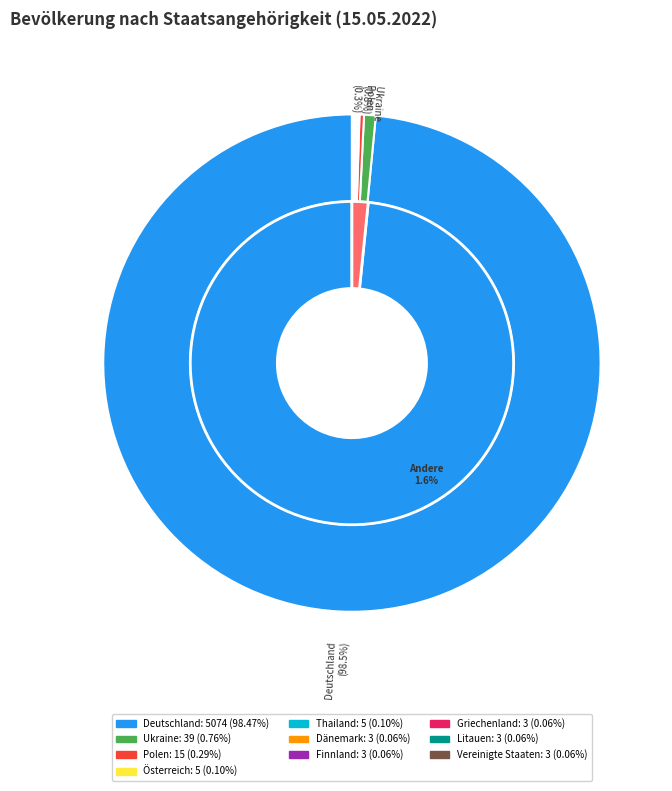

Rank the categories by value from lowest to highest.

Dänemark, Finnland, Griechenland, Litauen, Vereinigte Staaten, Österreich, Thailand, Polen, Ukraine, Deutschland